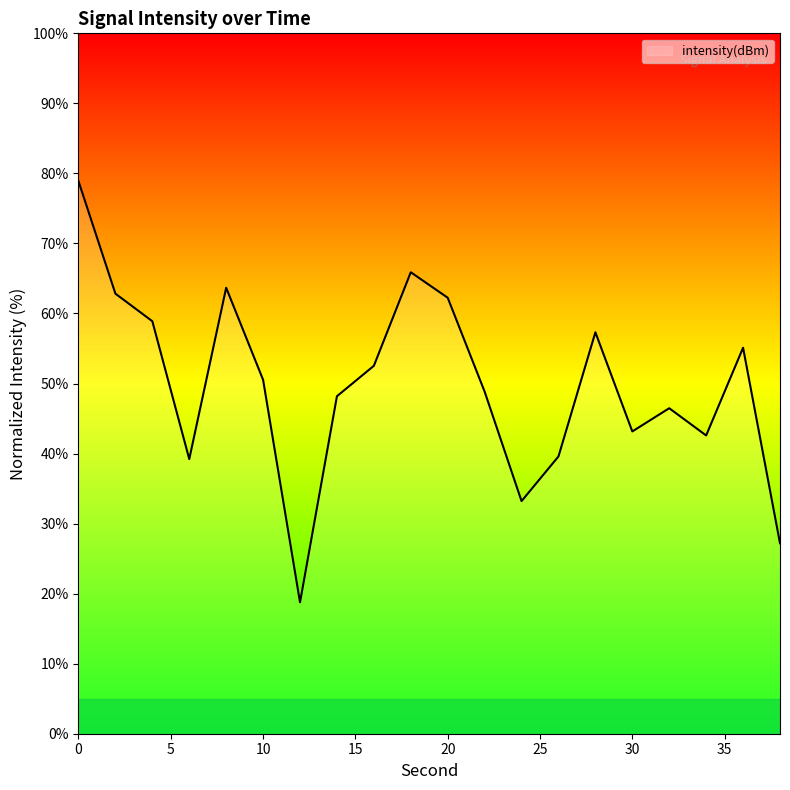

What is the maximum value shown in the chart?

78.9